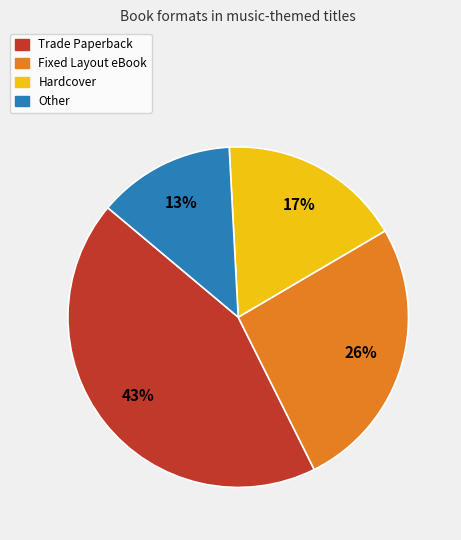

To the nearest percent, what is the combined percentage of Other and Fixed Layout eBook?

39%